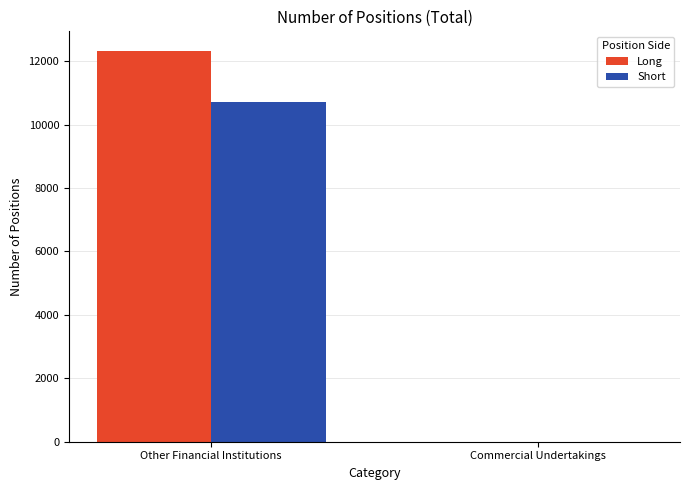

Between Other Financial Institutions and Commercial Undertakings, which series saw the biggest shift?

Long